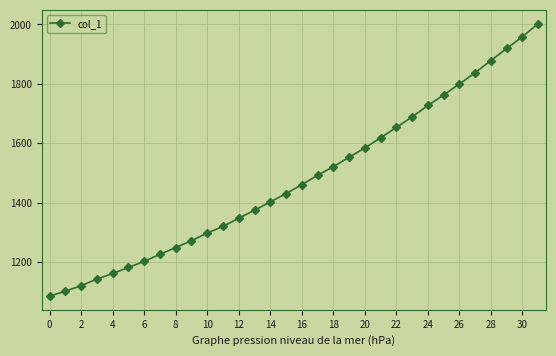

What is the difference between the second highest and minimum values?

872.9